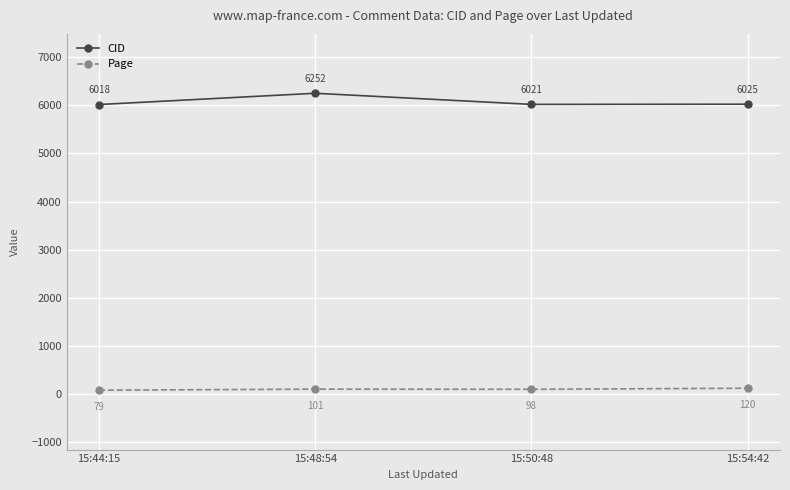

Rank the series at 15:48:54 from lowest to highest value.

Page, CID